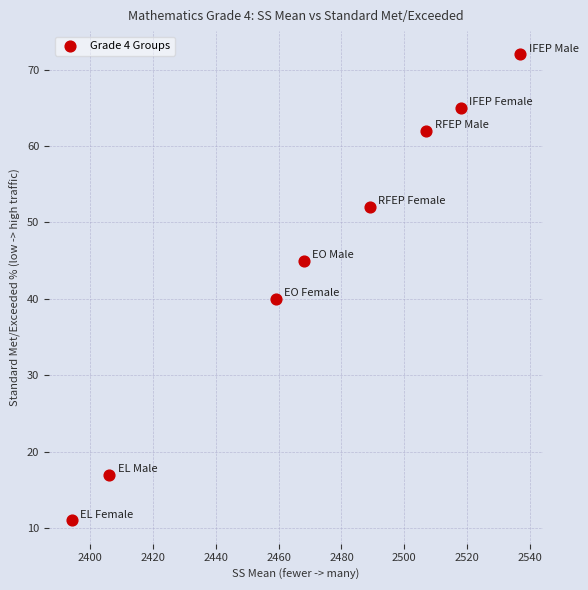

What Y value in the scatter plot is closest to 41?

40